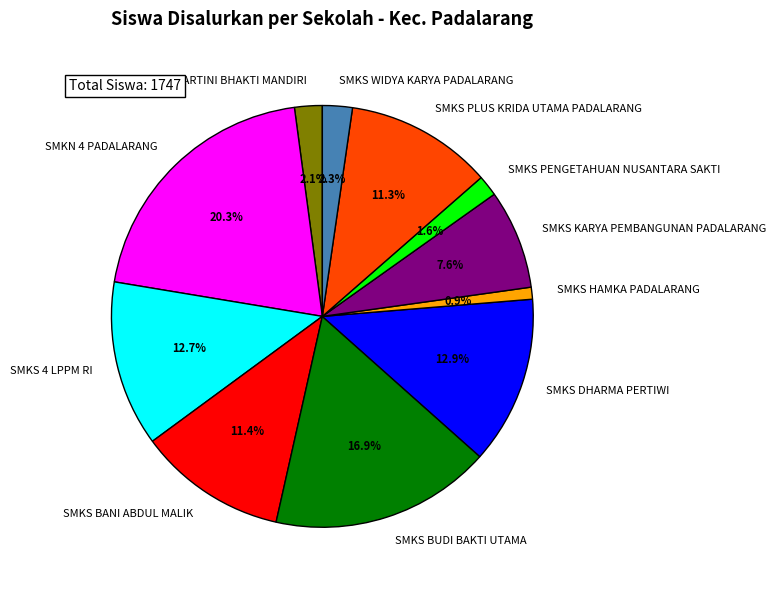

Between SMKS BUDI BAKTI UTAMA and SMKN 4 PADALARANG, which is larger?

SMKN 4 PADALARANG